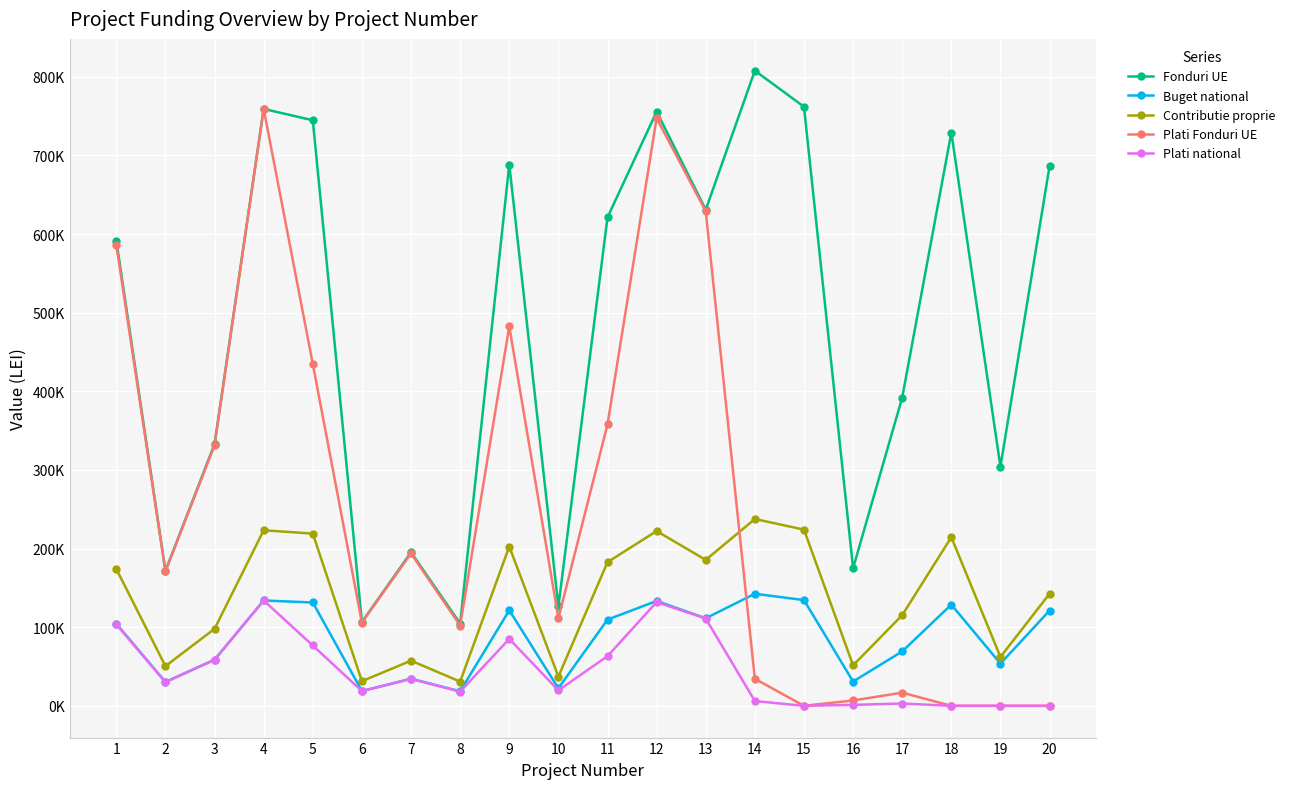

Is this an area chart (filled region under the line)?

No